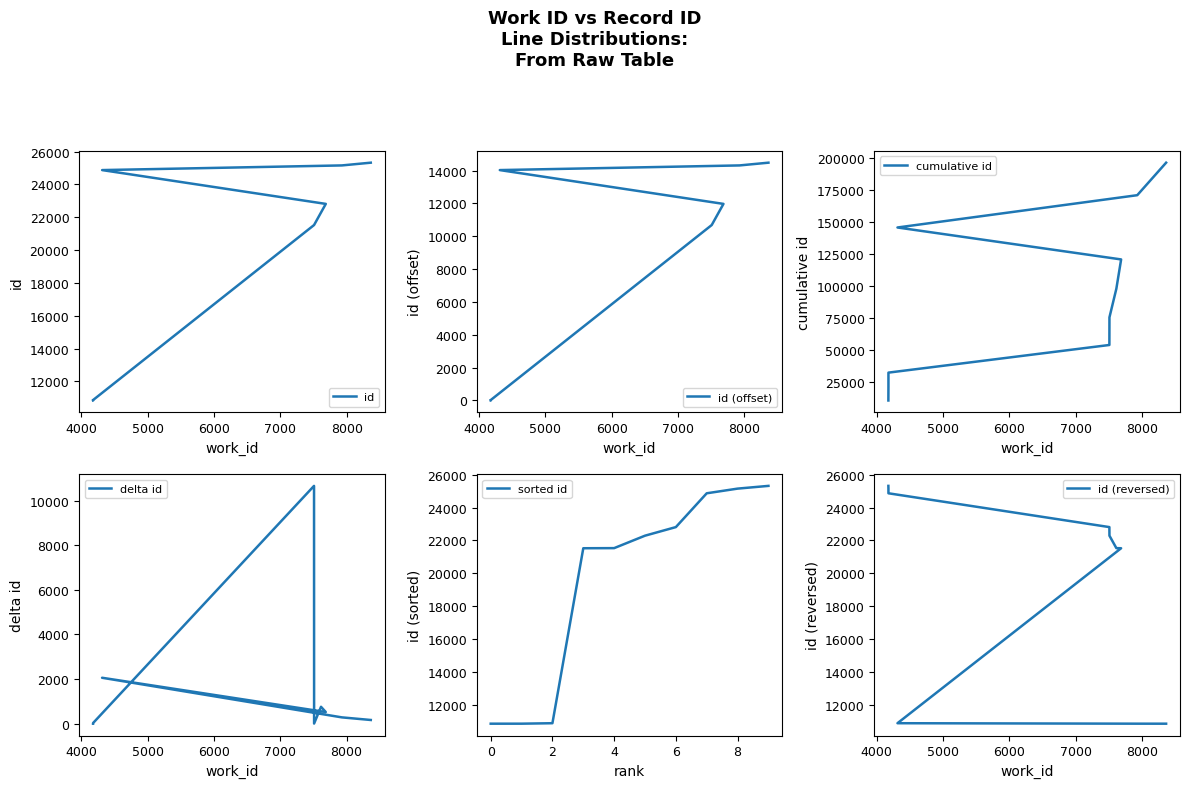

True or false: the data shows 1 at 4179.

True